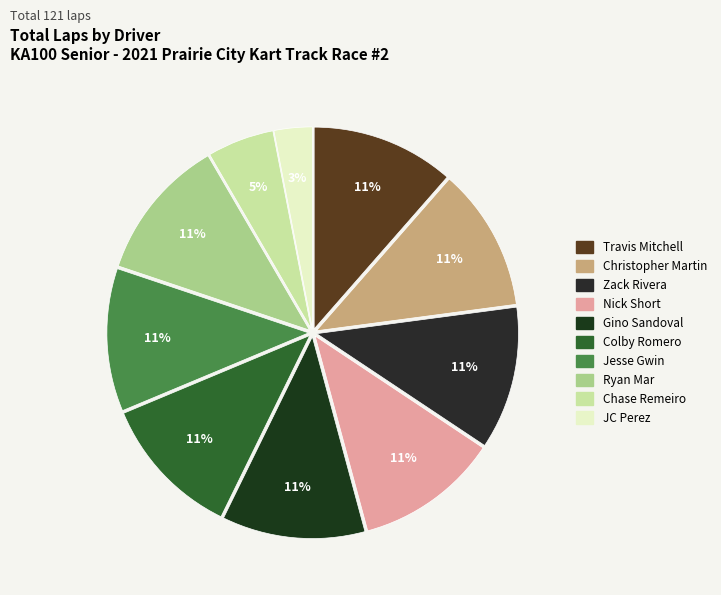

Count the number of slices in the pie.

10